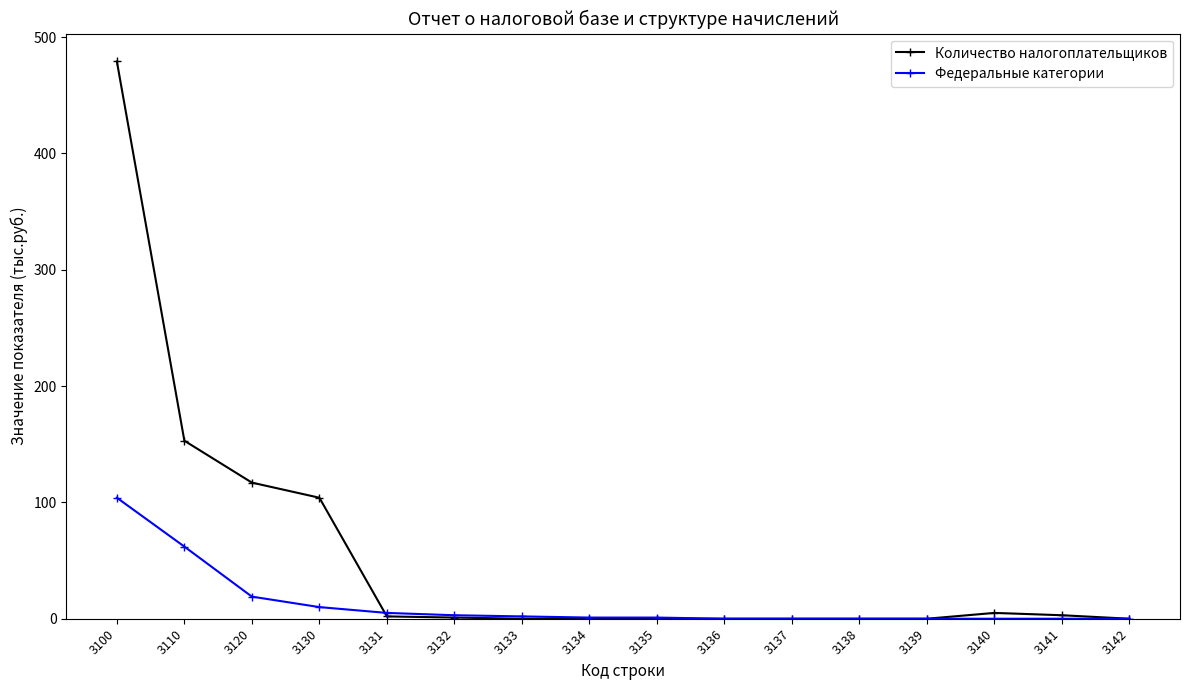

Rank the series by their average value, from lowest to highest.

Федеральные категории, Количество налогоплательщиков